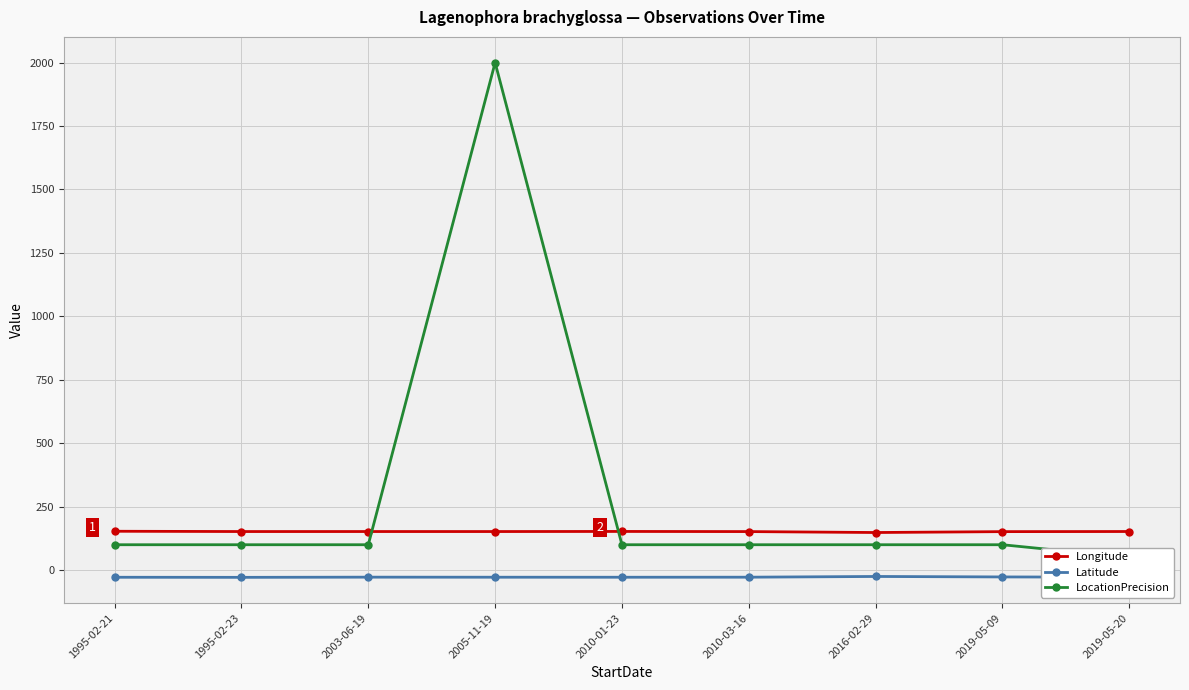

What is the sum of the LocationPrecision values at 1995-02-23 and 2010-03-16?

200.0